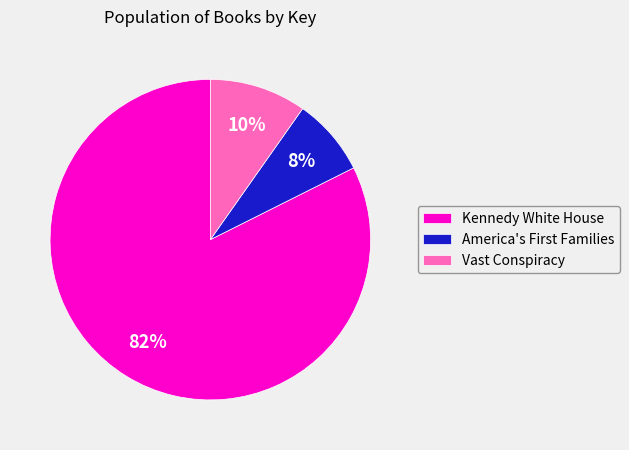

Is there any slice that represents more than half of the pie?

Yes